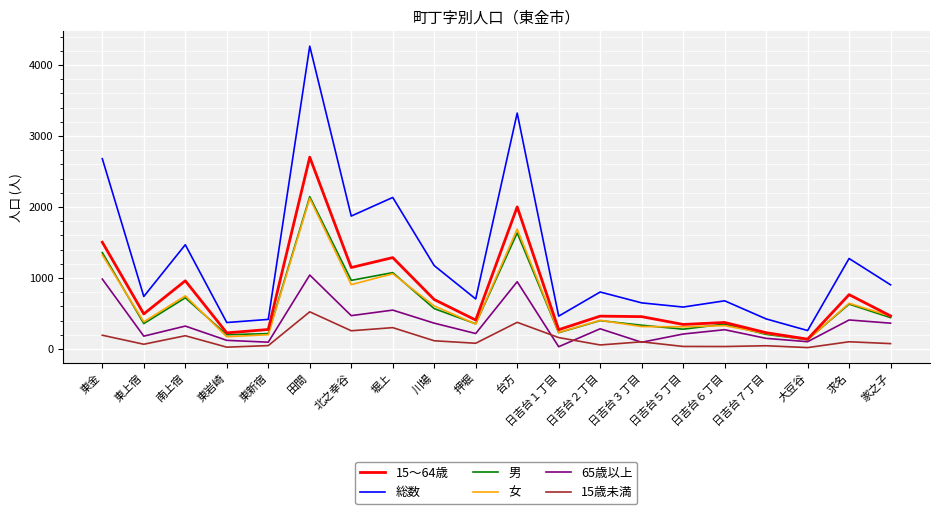

Which series has the largest total across all categories?

総数